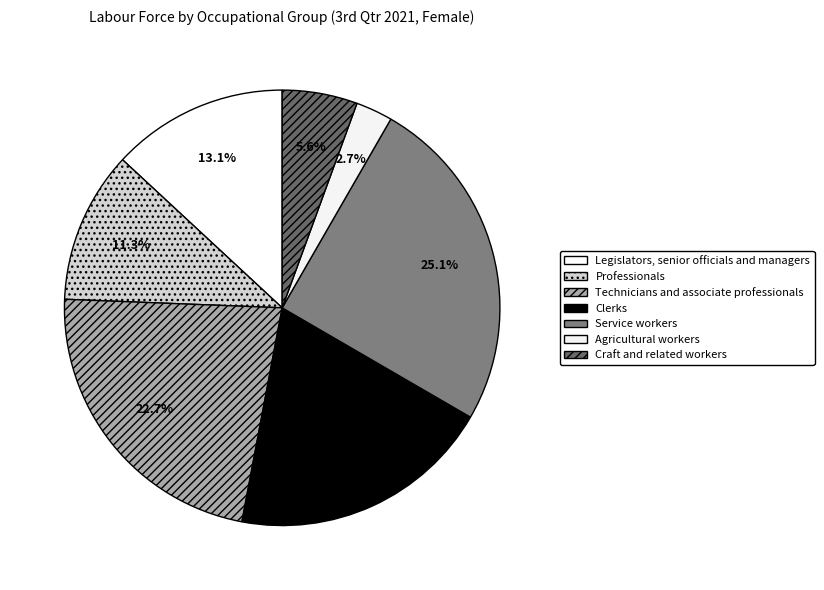

What percentage is the Service workers slice, to the nearest percent?

25%